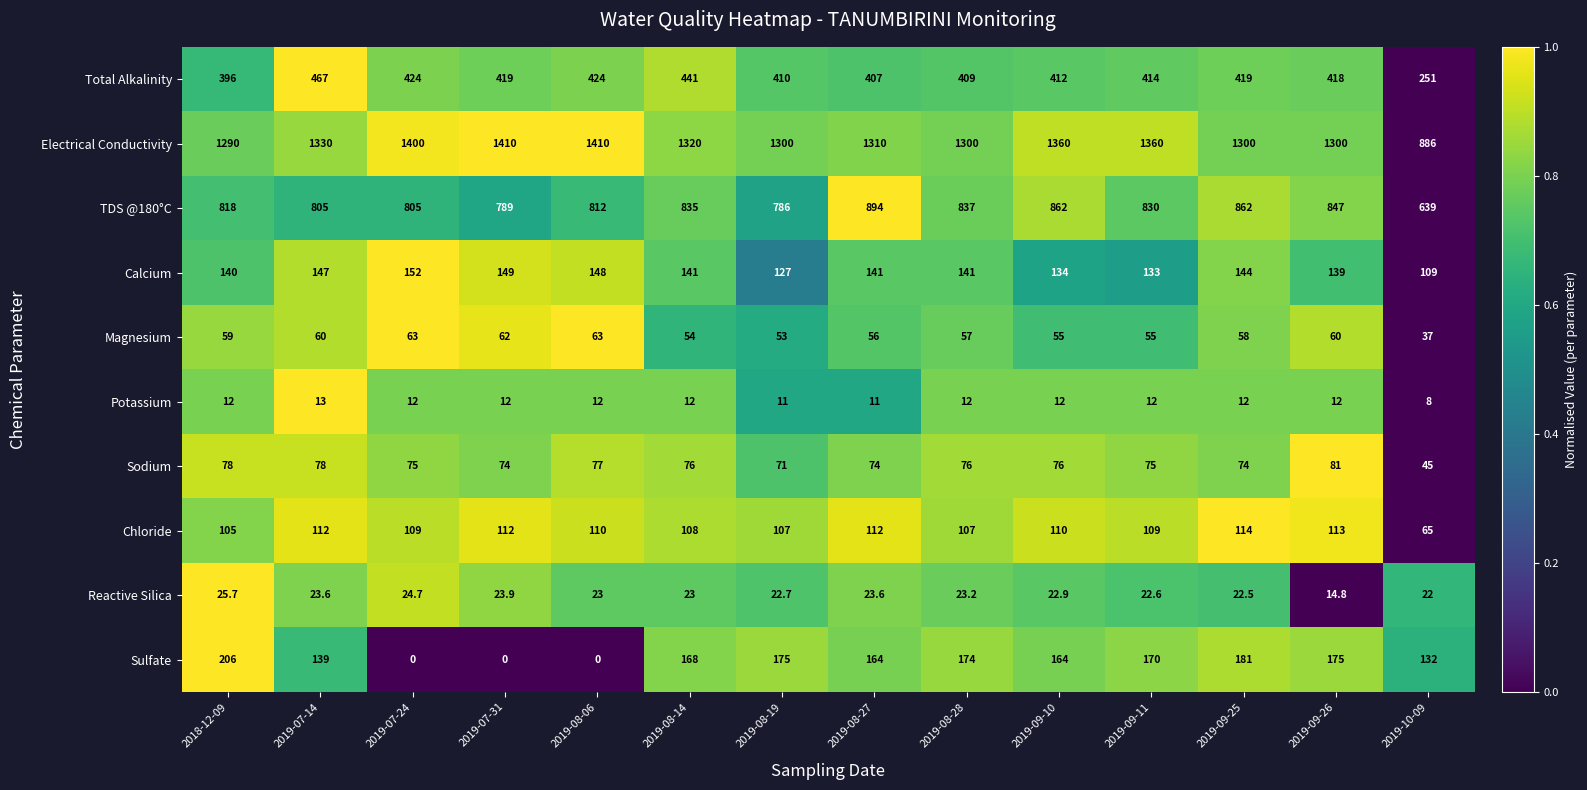

At 2019-09-26, list the series in order from largest to smallest.

Electrical Conductivity, TDS @180°C, Total Alkalinity, Sulfate, Calcium, Chloride, Sodium, Magnesium, Reactive Silica, Potassium